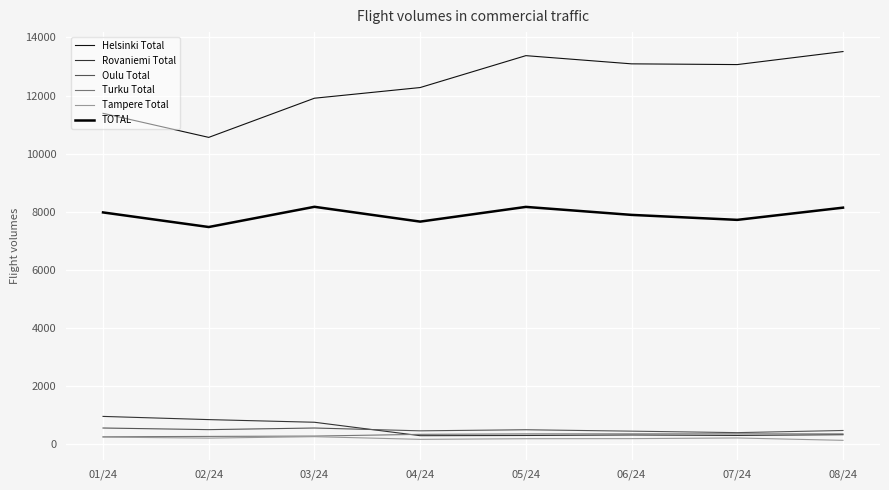

Between 02/24 and 06/24, which series saw the biggest shift?

Helsinki Total